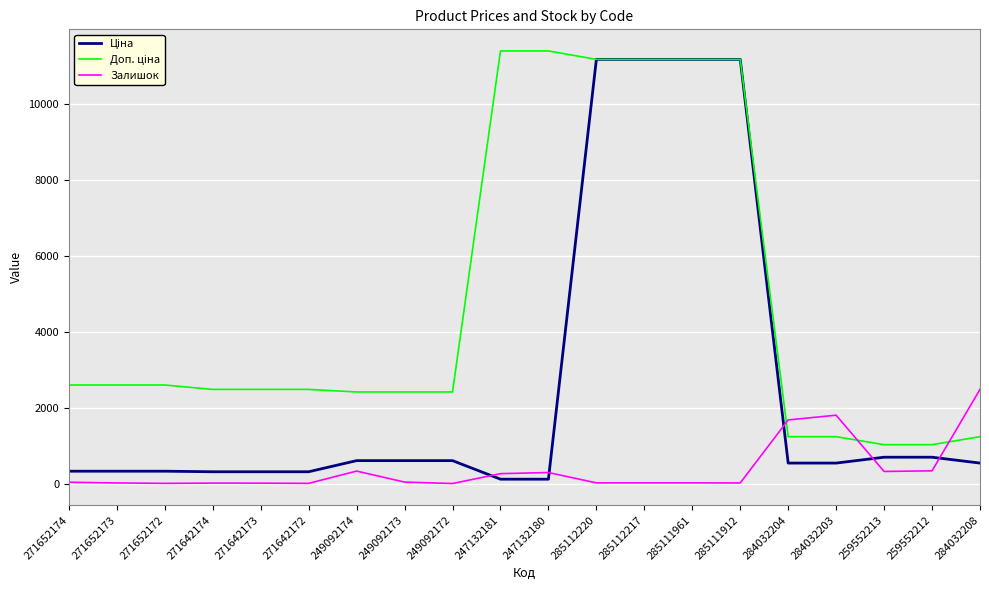

Does the chart display data point markers on the line(s)?

No